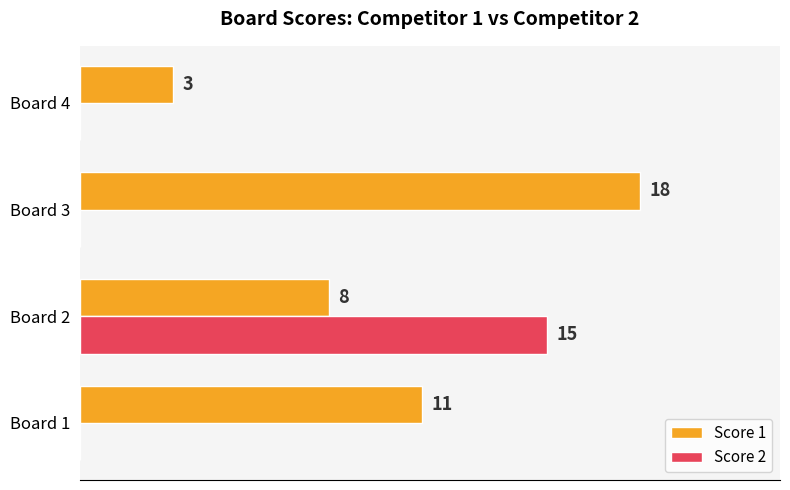

Is the value of Score 1 at Board 2 greater than the value of Score 2 at Board 4?

Yes